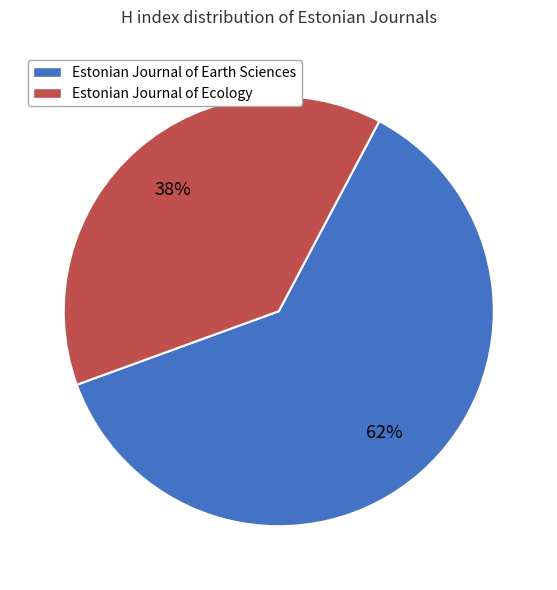

Rank the categories by value from highest to lowest.

Estonian Journal of Earth Sciences, Estonian Journal of Ecology